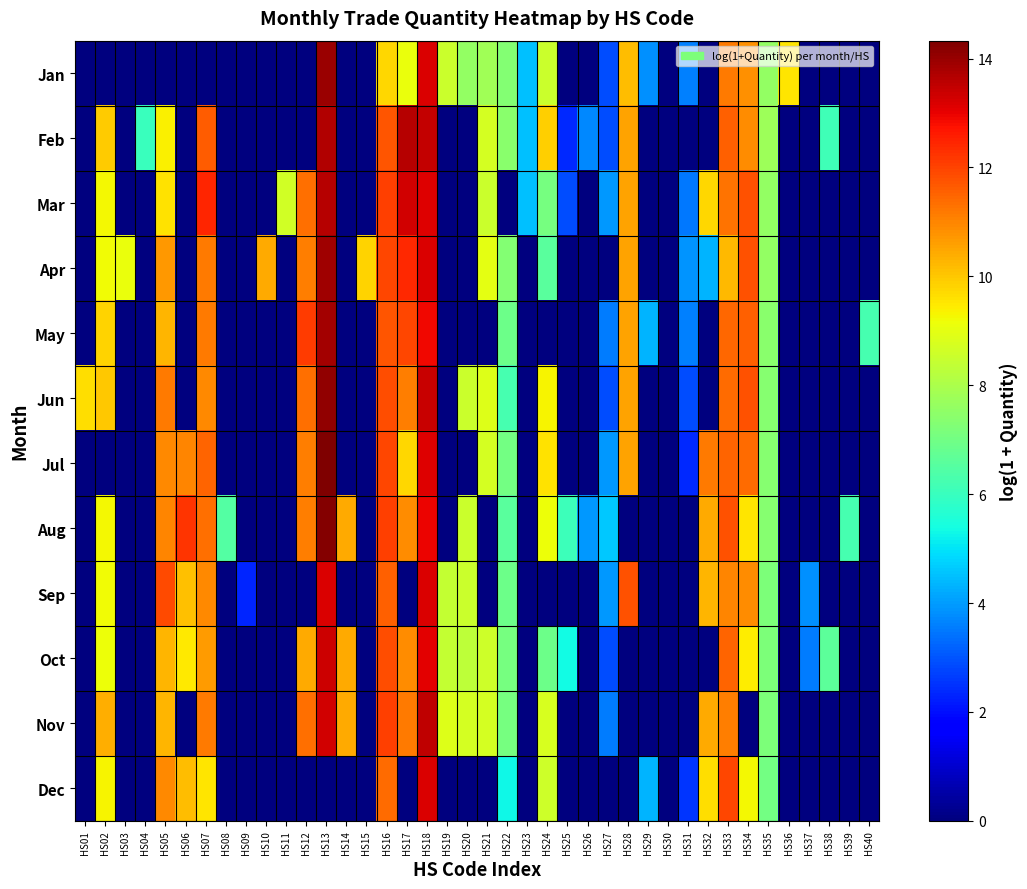

Reading right to left, what are all the values shown in this chart?

Jan: HS40=0.0	HS39=0.0	HS38=0.0	HS37=0.0	HS36=9.5	HS35=7.6	HS34=10.9	HS33=11.2	HS32=0.0	HS31=3.6	HS30=0.0	HS29=3.8	HS28=10.2	HS27=2.9	HS26=0.0	HS25=0.0	HS24=8.6	HS23=4.5	HS22=7.3	HS21=7.8	HS20=7.6	HS19=8.5	HS18=13.2	HS17=9.1	HS16=9.8	HS15=0.0	HS14=0.0	HS13=14.0	HS12=0.0	HS11=0.0	HS10=0.0	HS09=0.0	HS08=0.0	HS07=0.0	HS06=0.0	HS05=0.0	HS04=0.0	HS03=0.0	HS02=0.0	HS01=0.0
Feb: HS40=0.0	HS39=0.0	HS38=6.1	HS37=0.0	HS36=0.0	HS35=7.7	HS34=10.9	HS33=11.6	HS32=0.0	HS31=0.0	HS30=0.0	HS29=0.0	HS28=10.6	HS27=2.9	HS26=3.7	HS25=2.4	HS24=9.9	HS23=4.5	HS22=7.4	HS21=8.7	HS20=0.0	HS19=0.0	HS18=13.4	HS17=13.6	HS16=11.7	HS15=0.0	HS14=0.0	HS13=13.7	HS12=0.0	HS11=0.0	HS10=0.0	HS09=0.0	HS08=0.0	HS07=11.6	HS06=0.0	HS05=9.4	HS04=6.0	HS03=0.0	HS02=9.9	HS01=0.0
Mar: HS40=0.0	HS39=0.0	HS38=0.0	HS37=0.0	HS36=0.0	HS35=7.6	HS34=11.8	HS33=11.3	HS32=9.8	HS31=3.5	HS30=0.0	HS29=0.0	HS28=10.6	HS27=4.0	HS26=0.0	HS25=2.9	HS24=7.1	HS23=4.5	HS22=0.0	HS21=8.5	HS20=0.0	HS19=0.0	HS18=13.1	HS17=13.3	HS16=12.1	HS15=0.0	HS14=0.0	HS13=13.6	HS12=11.3	HS11=8.6	HS10=0.0	HS09=0.0	HS08=0.0	HS07=12.4	HS06=0.0	HS05=9.6	HS04=0.0	HS03=0.0	HS02=9.3	HS01=0.0
Apr: HS40=0.0	HS39=0.0	HS38=0.0	HS37=0.0	HS36=0.0	HS35=7.6	HS34=11.8	HS33=10.2	HS32=4.3	HS31=3.9	HS30=0.0	HS29=0.0	HS28=10.6	HS27=0.0	HS26=0.0	HS25=0.0	HS24=6.6	HS23=0.0	HS22=7.3	HS21=9.0	HS20=0.0	HS19=0.0	HS18=13.2	HS17=12.4	HS16=12.0	HS15=9.8	HS14=0.0	HS13=13.9	HS12=11.1	HS11=0.0	HS10=10.5	HS09=0.0	HS08=0.0	HS07=11.2	HS06=0.0	HS05=10.7	HS04=0.0	HS03=9.1	HS02=9.2	HS01=0.0
May: HS40=6.3	HS39=0.0	HS38=0.0	HS37=0.0	HS36=0.0	HS35=7.4	HS34=11.5	HS33=11.4	HS32=0.0	HS31=3.6	HS30=0.0	HS29=4.3	HS28=10.6	HS27=3.6	HS26=0.0	HS25=0.0	HS24=0.0	HS23=0.0	HS22=6.9	HS21=0.0	HS20=0.0	HS19=0.0	HS18=12.9	HS17=12.0	HS16=11.7	HS15=0.0	HS14=0.0	HS13=13.8	HS12=12.1	HS11=0.0	HS10=0.0	HS09=0.0	HS08=0.0	HS07=11.1	HS06=0.0	HS05=10.3	HS04=0.0	HS03=0.0	HS02=9.8	HS01=0.0
Jun: HS40=0.0	HS39=0.0	HS38=0.0	HS37=0.0	HS36=0.0	HS35=7.4	HS34=11.8	HS33=11.4	HS32=0.0	HS31=2.9	HS30=0.0	HS29=0.0	HS28=10.6	HS27=2.9	HS26=0.0	HS25=0.0	HS24=9.3	HS23=0.0	HS22=6.2	HS21=8.9	HS20=8.5	HS19=0.0	HS18=13.4	HS17=11.1	HS16=11.8	HS15=0.0	HS14=0.0	HS13=14.1	HS12=11.3	HS11=0.0	HS10=0.0	HS09=0.0	HS08=0.0	HS07=10.9	HS06=0.0	HS05=11.2	HS04=0.0	HS03=0.0	HS02=10.0	HS01=9.7
Jul: HS40=0.0	HS39=0.0	HS38=0.0	HS37=0.0	HS36=0.0	HS35=7.4	HS34=11.4	HS33=11.5	HS32=11.1	HS31=2.4	HS30=0.0	HS29=0.0	HS28=10.6	HS27=4.0	HS26=0.0	HS25=0.0	HS24=9.6	HS23=0.0	HS22=7.0	HS21=8.7	HS20=0.0	HS19=0.0	HS18=13.1	HS17=9.7	HS16=12.0	HS15=0.0	HS14=0.0	HS13=14.3	HS12=11.1	HS11=0.0	HS10=0.0	HS09=0.0	HS08=0.0	HS07=11.5	HS06=11.0	HS05=11.0	HS04=0.0	HS03=0.0	HS02=0.0	HS01=0.0
Aug: HS40=0.0	HS39=6.2	HS38=0.0	HS37=0.0	HS36=0.0	HS35=7.4	HS34=9.5	HS33=11.8	HS32=10.4	HS31=0.0	HS30=0.0	HS29=0.0	HS28=0.0	HS27=4.6	HS26=4.0	HS25=6.1	HS24=9.1	HS23=0.0	HS22=6.6	HS21=0.0	HS20=8.5	HS19=0.0	HS18=13.0	HS17=10.9	HS16=12.1	HS15=0.0	HS14=10.4	HS13=14.2	HS12=11.1	HS11=0.0	HS10=0.0	HS09=0.0	HS08=6.4	HS07=11.3	HS06=12.2	HS05=11.0	HS04=0.0	HS03=0.0	HS02=9.3	HS01=0.0
Sep: HS40=0.0	HS39=0.0	HS38=0.0	HS37=3.8	HS36=0.0	HS35=7.2	HS34=10.9	HS33=11.0	HS32=10.3	HS31=0.0	HS30=0.0	HS29=0.0	HS28=11.8	HS27=4.0	HS26=0.0	HS25=0.0	HS24=0.0	HS23=0.0	HS22=6.9	HS21=0.0	HS20=8.5	HS19=8.4	HS18=13.2	HS17=0.0	HS16=11.5	HS15=0.0	HS14=0.0	HS13=13.2	HS12=0.0	HS11=0.0	HS10=0.0	HS09=2.3	HS08=0.0	HS07=10.9	HS06=10.1	HS05=11.9	HS04=0.0	HS03=0.0	HS02=9.2	HS01=0.0
Oct: HS40=0.0	HS39=0.0	HS38=6.6	HS37=3.6	HS36=0.0	HS35=7.2	HS34=9.4	HS33=11.5	HS32=0.0	HS31=0.0	HS30=0.0	HS29=0.0	HS28=0.0	HS27=2.9	HS26=0.0	HS25=5.3	HS24=6.9	HS23=0.0	HS22=7.1	HS21=8.6	HS20=8.3	HS19=8.4	HS18=13.1	HS17=10.9	HS16=11.8	HS15=0.0	HS14=10.5	HS13=13.3	HS12=10.4	HS11=0.0	HS10=0.0	HS09=0.0	HS08=0.0	HS07=10.6	HS06=9.5	HS05=10.3	HS04=0.0	HS03=0.0	HS02=9.2	HS01=0.0
Nov: HS40=0.0	HS39=0.0	HS38=0.0	HS37=0.0	HS36=0.0	HS35=7.2	HS34=0.0	HS33=11.1	HS32=10.4	HS31=0.0	HS30=0.0	HS29=0.0	HS28=0.0	HS27=3.6	HS26=0.0	HS25=0.0	HS24=8.8	HS23=0.0	HS22=7.1	HS21=8.7	HS20=8.7	HS19=8.9	HS18=13.5	HS17=11.1	HS16=12.1	HS15=0.0	HS14=10.5	HS13=13.3	HS12=11.3	HS11=0.0	HS10=0.0	HS09=0.0	HS08=0.0	HS07=11.2	HS06=0.0	HS05=10.3	HS04=0.0	HS03=0.0	HS02=10.4	HS01=0.0
Dec: HS40=0.0	HS39=0.0	HS38=0.0	HS37=0.0	HS36=0.0	HS35=7.0	HS34=9.3	HS33=12.0	HS32=9.7	HS31=2.6	HS30=0.0	HS29=4.3	HS28=0.0	HS27=0.0	HS26=0.0	HS25=0.0	HS24=8.6	HS23=0.0	HS22=5.3	HS21=0.0	HS20=0.0	HS19=0.0	HS18=13.2	HS17=0.0	HS16=11.4	HS15=0.0	HS14=0.0	HS13=0.0	HS12=0.0	HS11=0.0	HS10=0.0	HS09=0.0	HS08=0.0	HS07=9.6	HS06=10.1	HS05=10.9	HS04=0.0	HS03=0.0	HS02=9.3	HS01=0.0